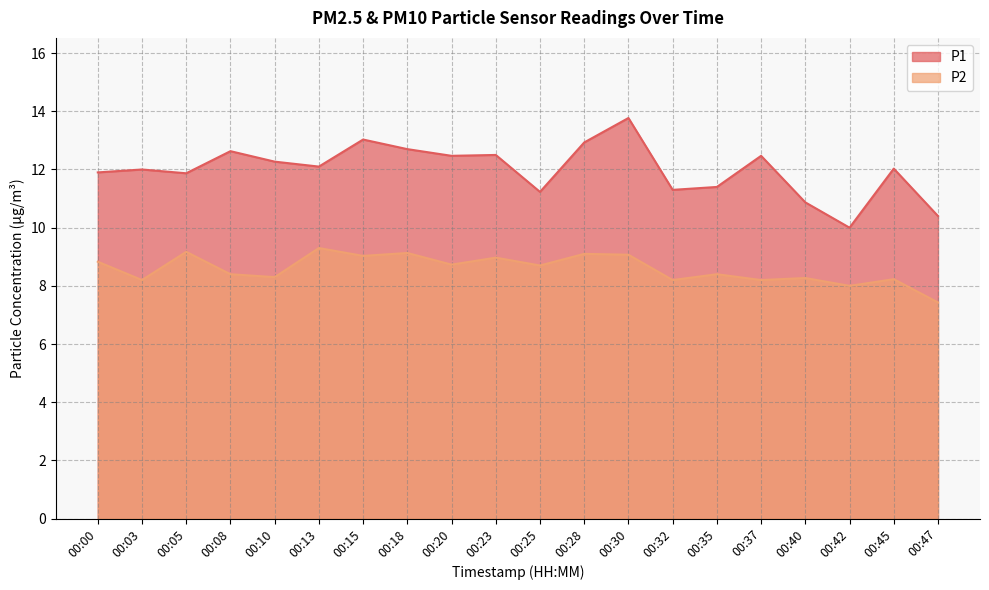

What is the value of the P1 point at the 10th from the left?

12.5